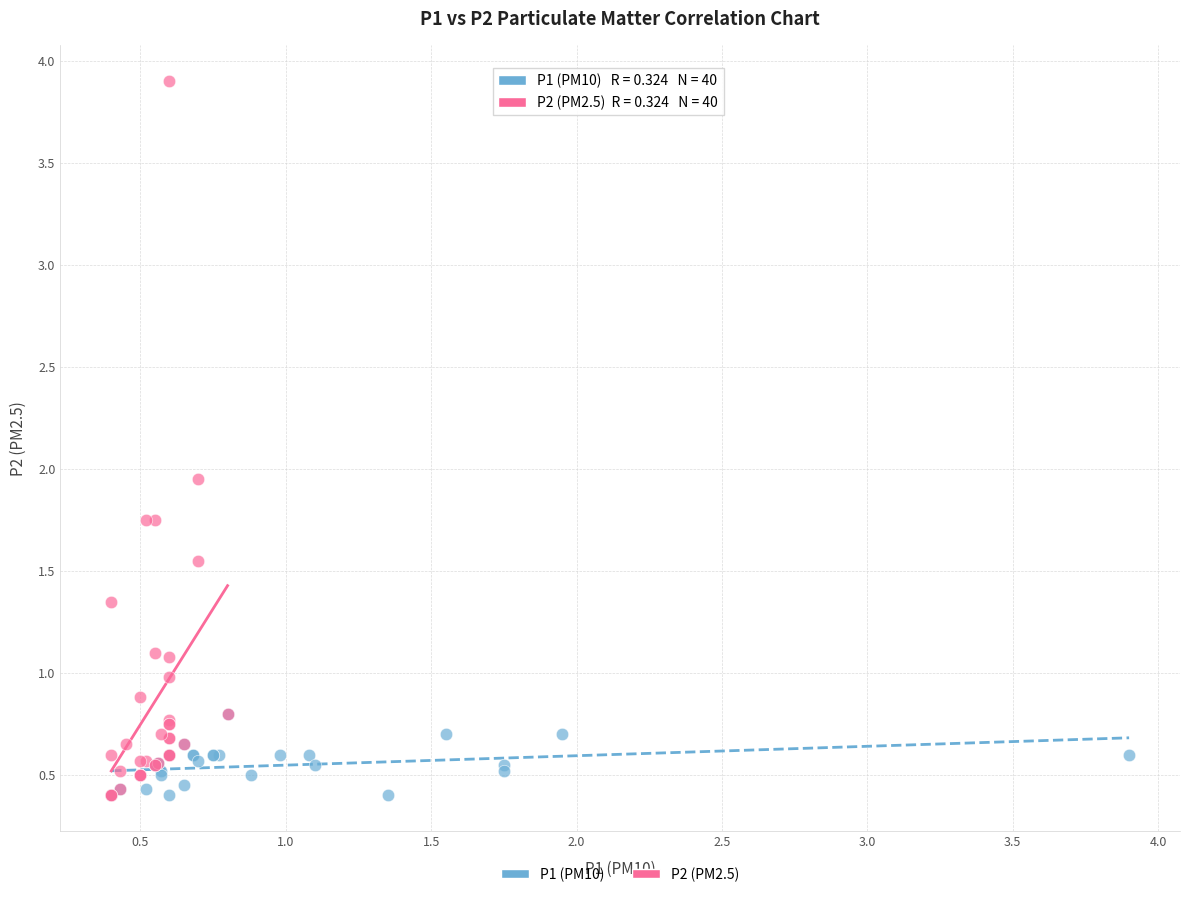

Which series reaches the maximum Y coordinate?

P2 (PM2.5)